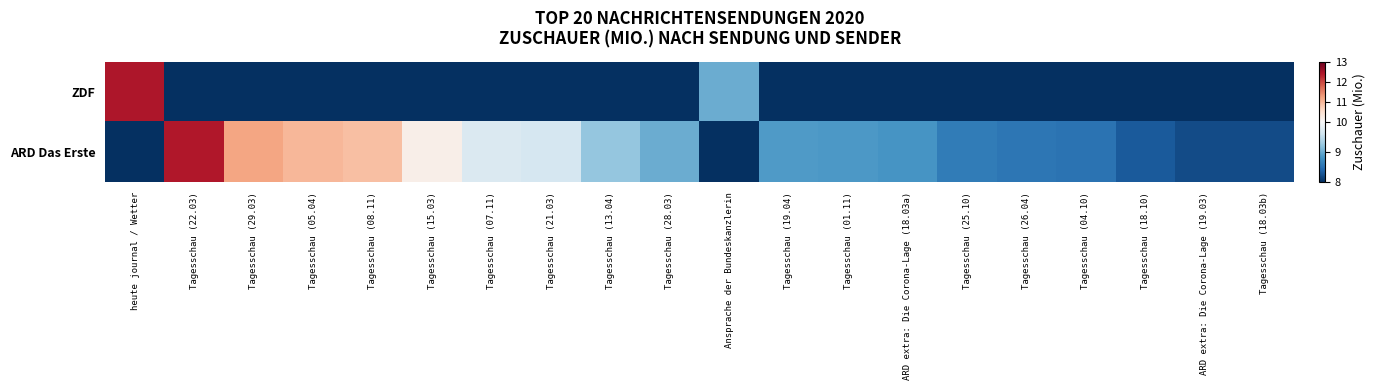

Which series has the widest spread of values?

ZDF